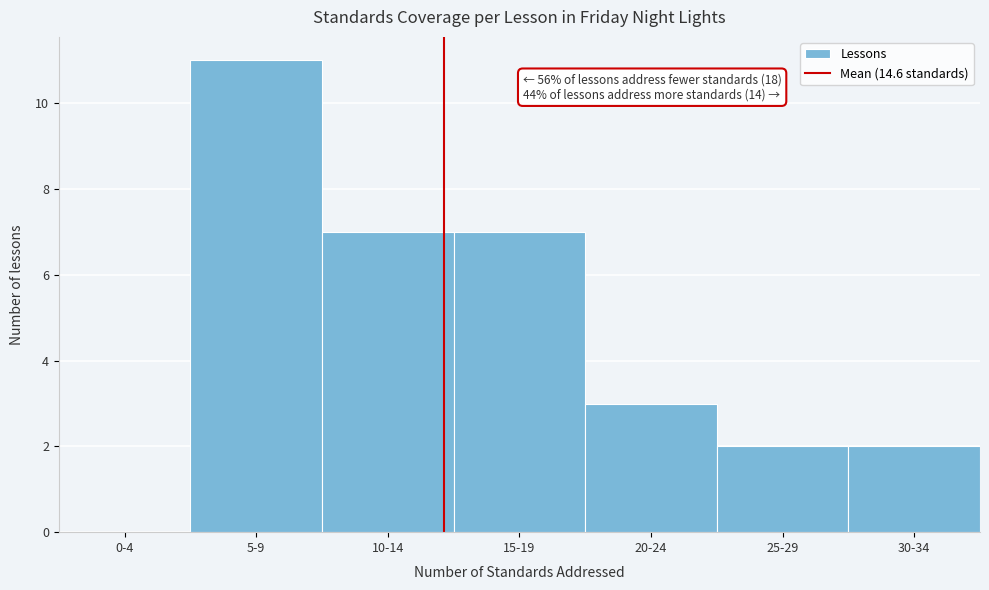

Reading left to right, extract all data points from this chart.

0-4=0	5-9=11	10-14=7	15-19=7	20-24=3	25-29=2	30-34=2